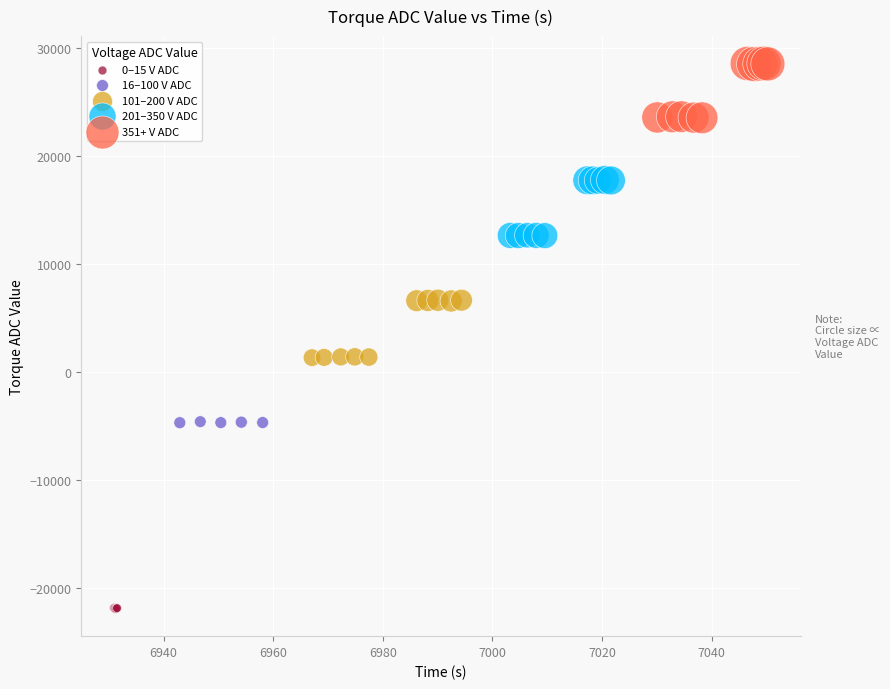

Which series contains the highest Y value?

351+ V ADC